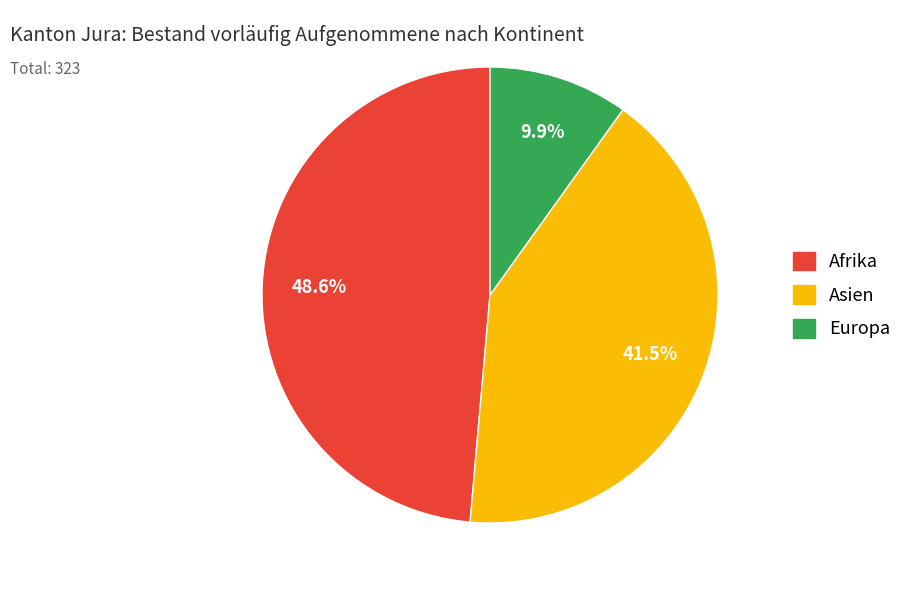

Does Europa account for over 50% of the chart?

No